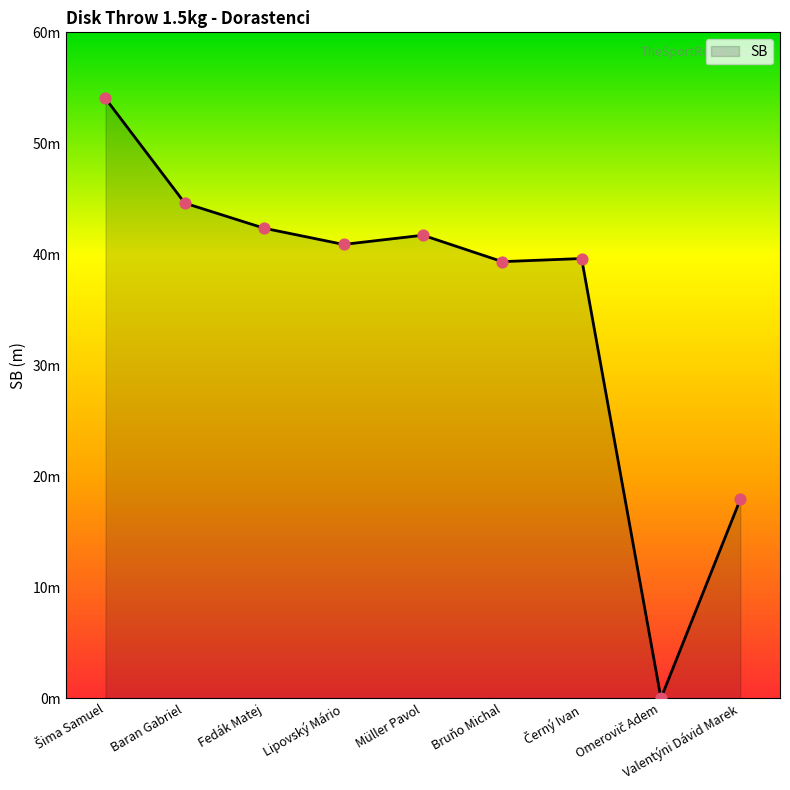

Does the chart have visible grid lines?

No